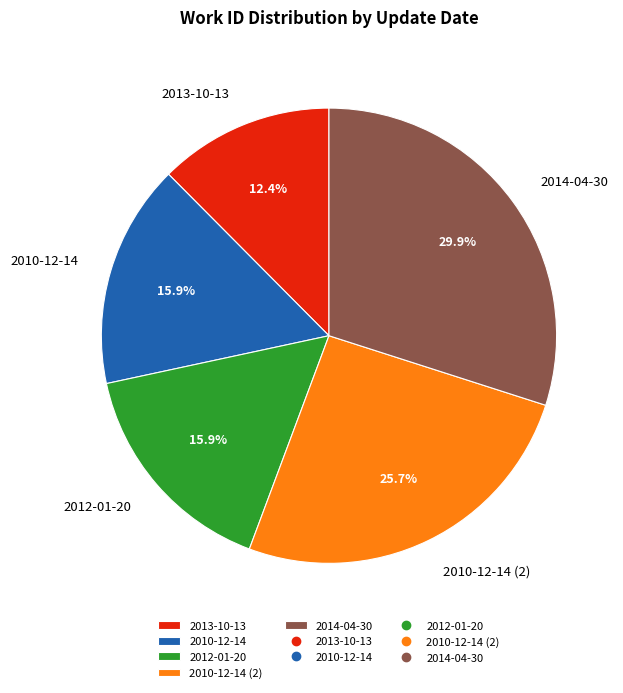

Which has a higher value, 2012-01-20 or 2014-04-30?

2014-04-30